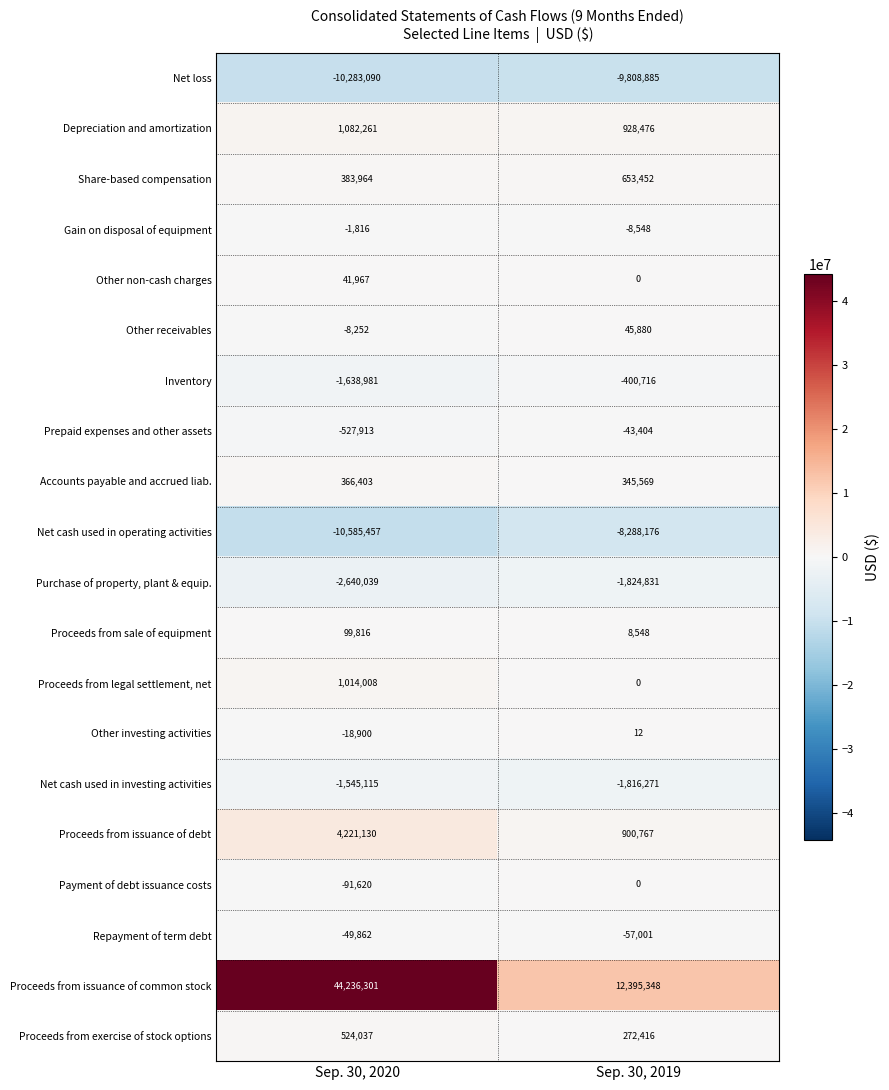

What is the sum of the Proceeds from legal settlement, net values at Sep. 30, 2019 and Sep. 30, 2020?

1014008